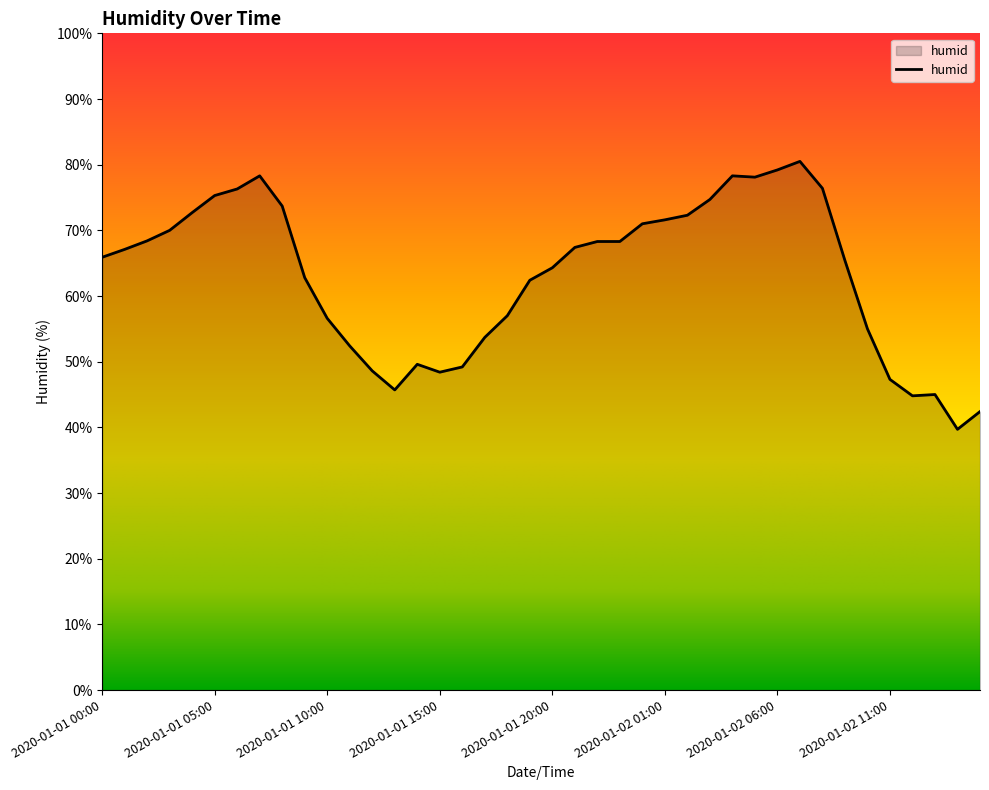

What is the difference between the maximum and minimum values?

40.8